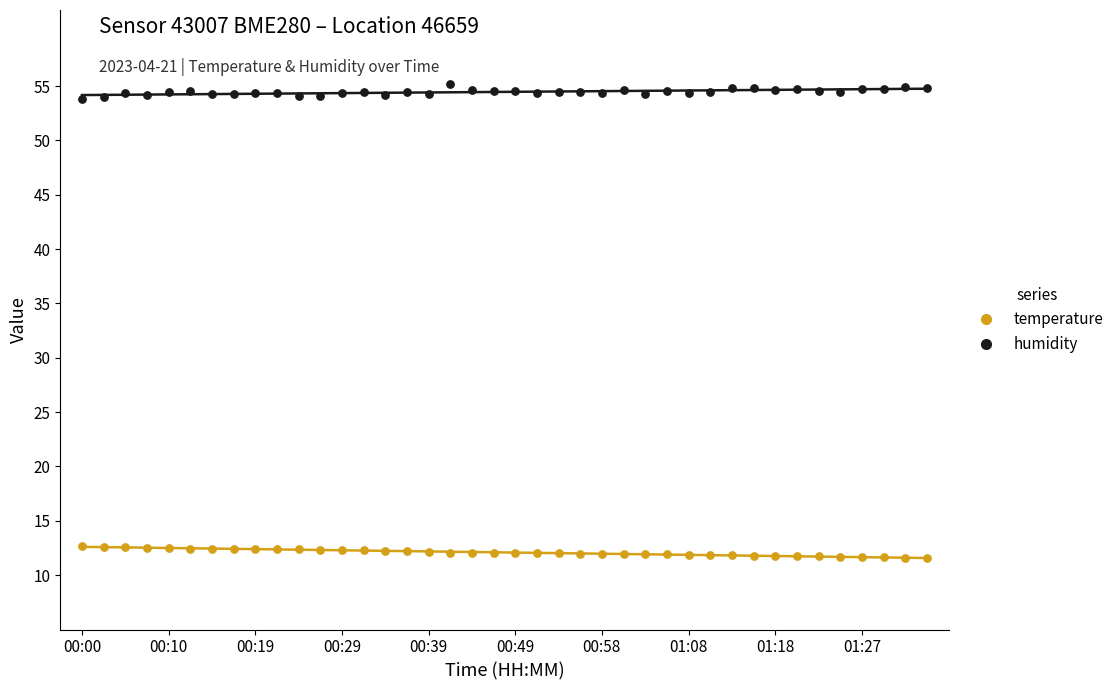

Which series contains the highest Y value?

humidity